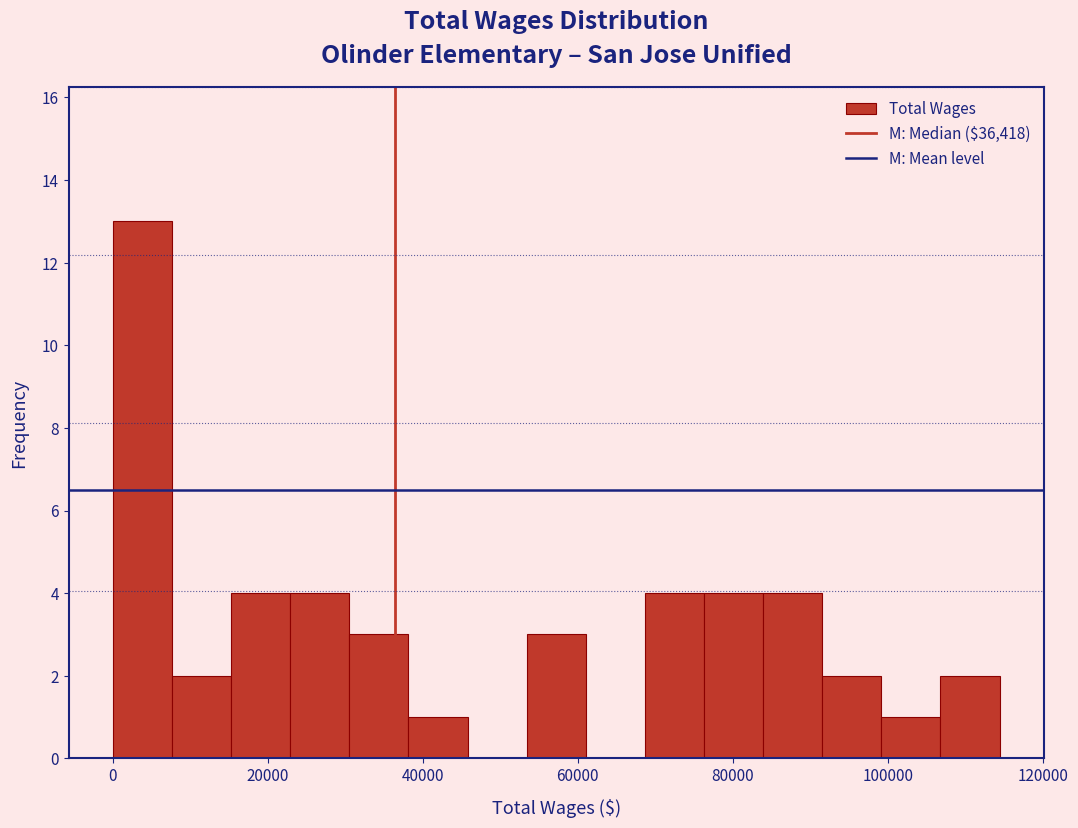

Around what value on the x-axis is the tallest bar? Give the approximate position of its centre, as read against the axis.

4000